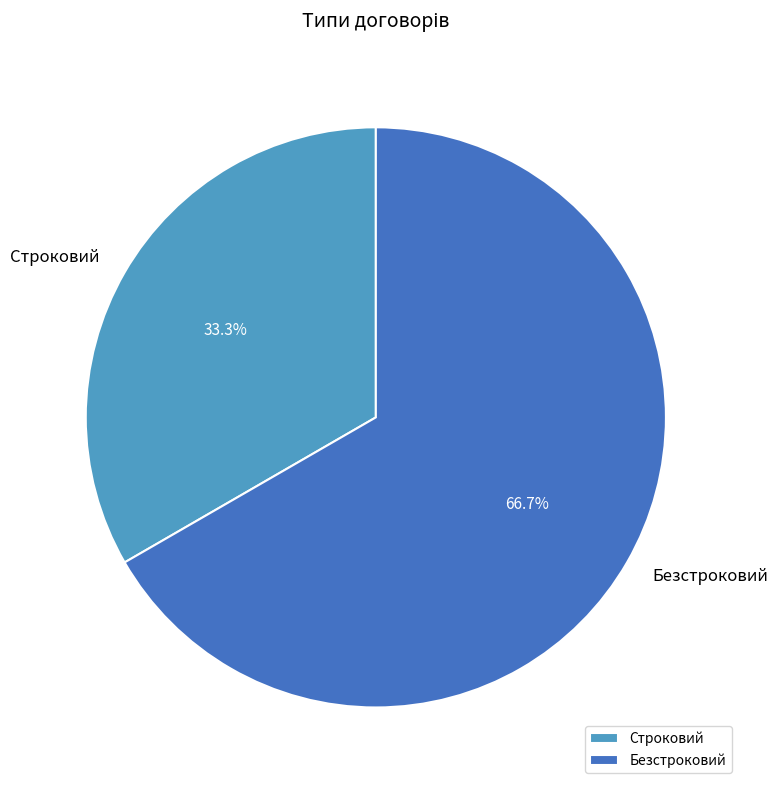

How many slices are in this pie chart?

2